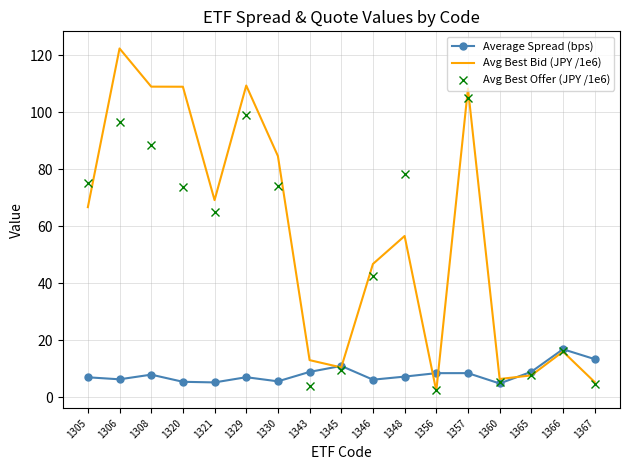

What is the difference between the highest and lowest values at 1308?

101.1